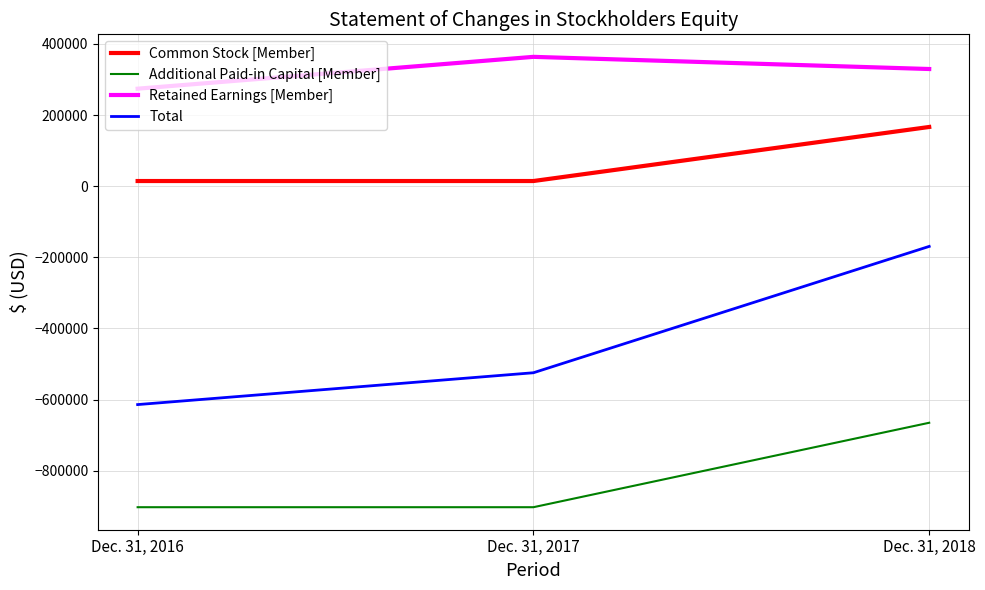

The value of Total at Dec. 31, 2018 is -169284. True or false?

True